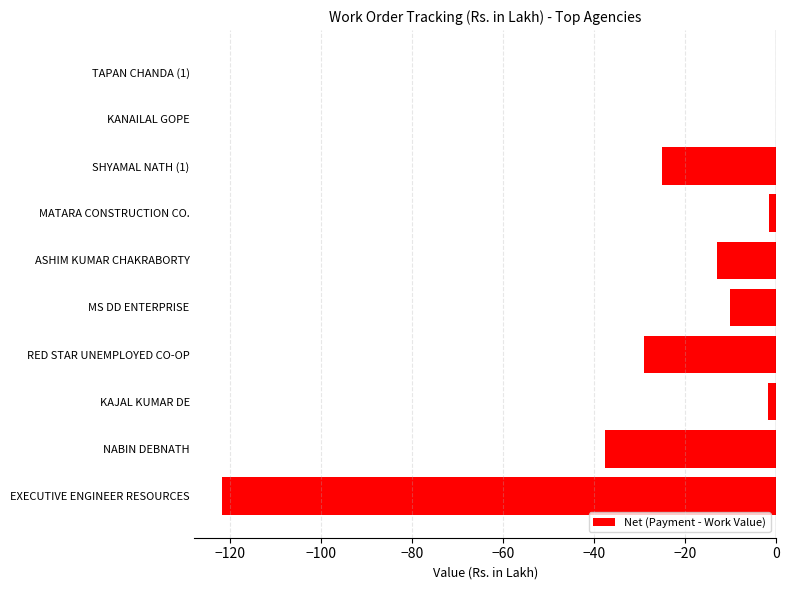

How many data points are above -10?

4